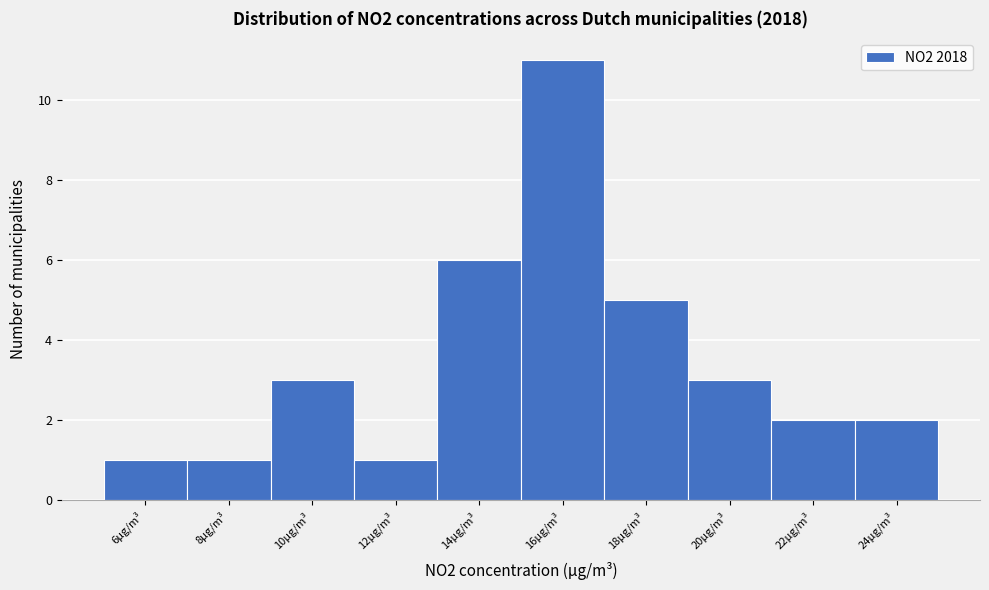

Reading left to right, extract all data points from this chart.

6µg/m³=1	8µg/m³=1	10µg/m³=3	12µg/m³=1	14µg/m³=6	16µg/m³=11	18µg/m³=5	20µg/m³=3	22µg/m³=2	24µg/m³=2